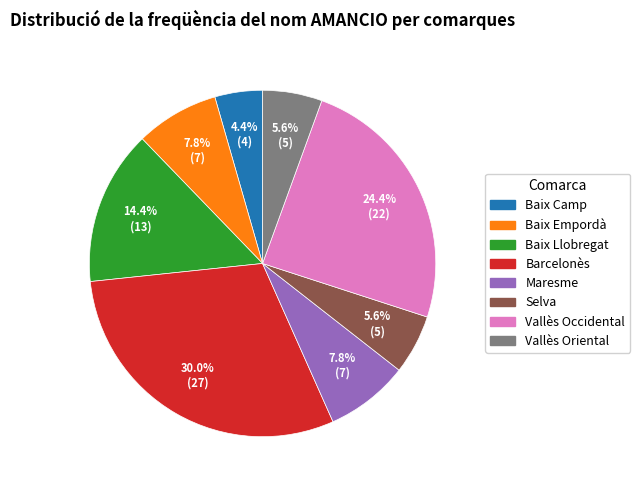

Is it true that Maresme is 8% of the pie?

True